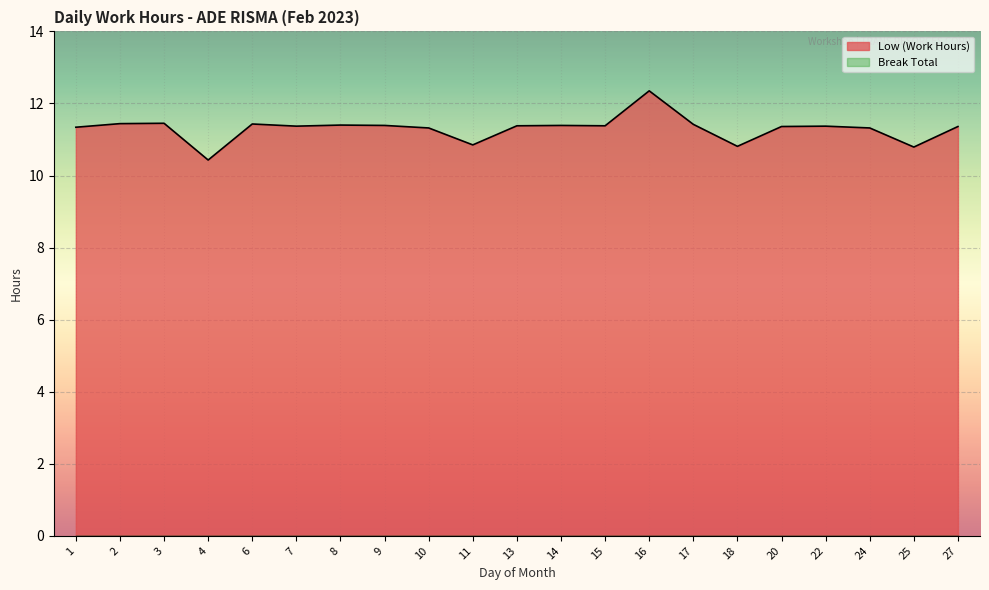

Rank the categories by value from lowest to highest.

4, 25, 18, 11, 10, 24, 1, 20, 27, 7, 22, 13, 15, 9, 14, 8, 17, 6, 2, 3, 16